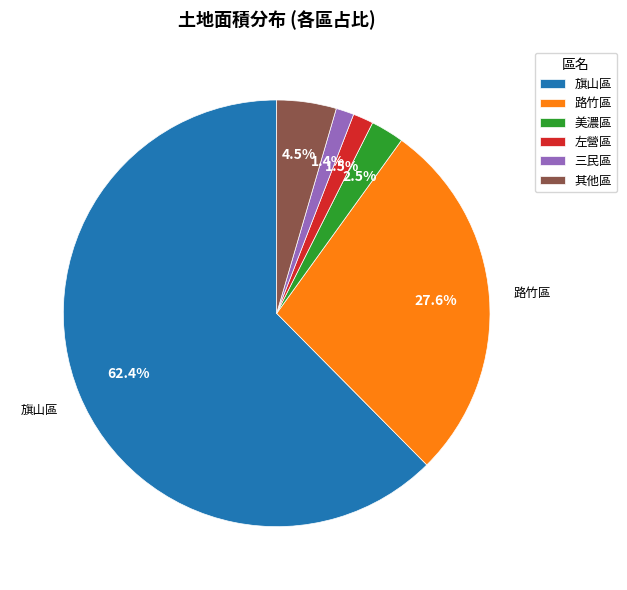

The 三民區 slice represents 1% of the pie. True or false?

True